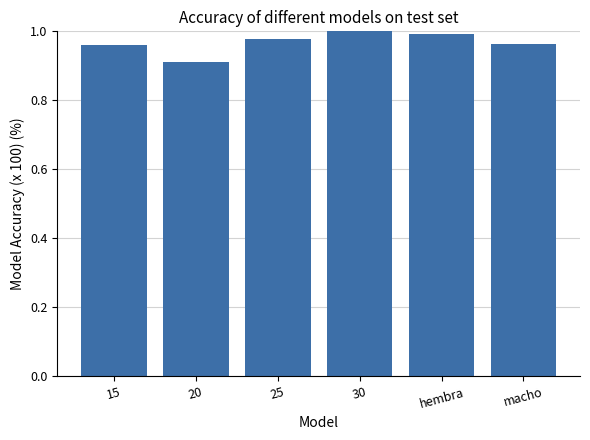

Between 15 and 20, which is larger?

15